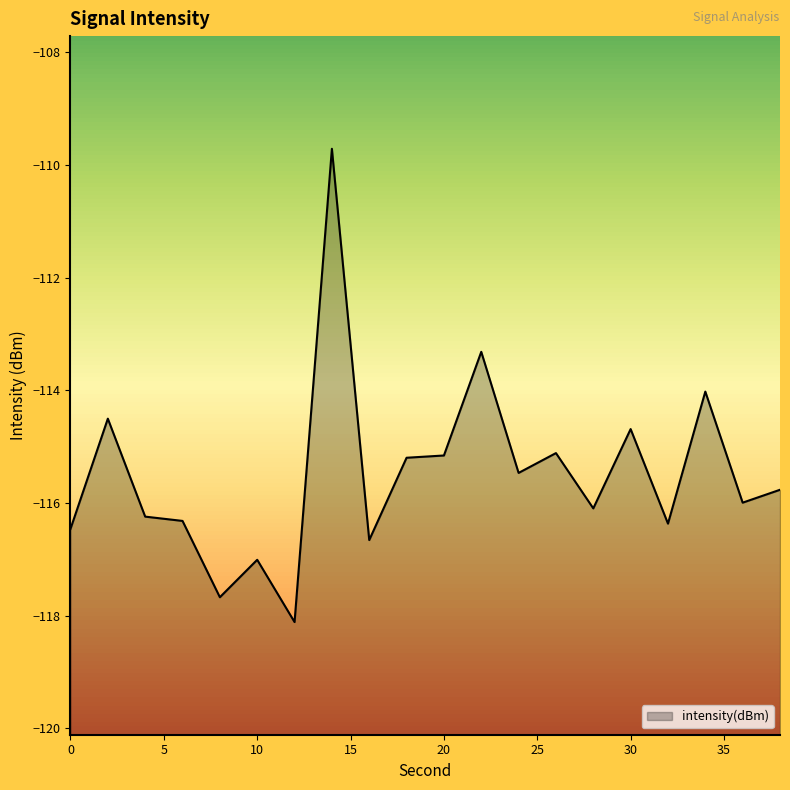

Which label corresponds to the largest value in the chart?

14